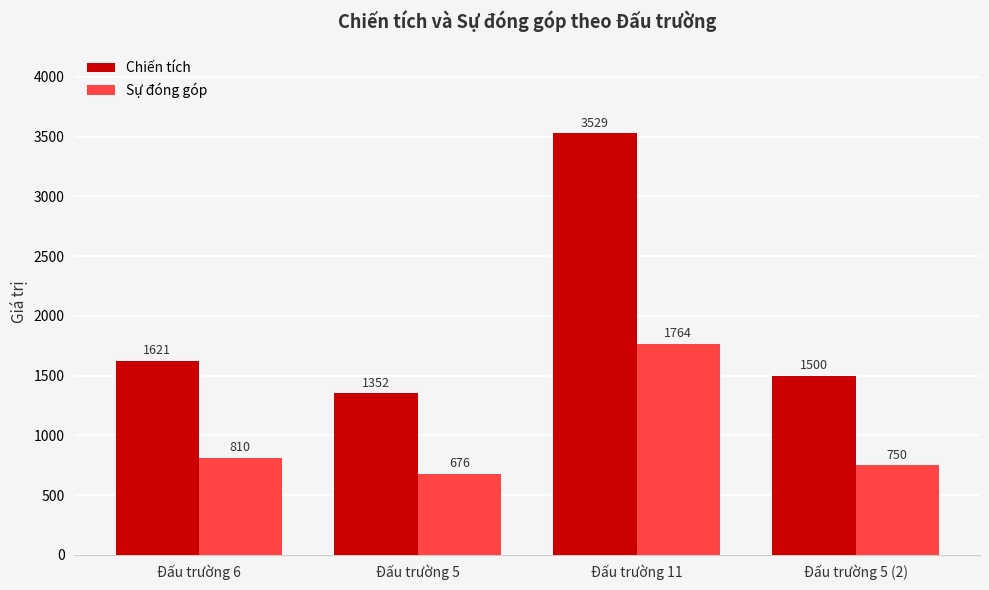

At which label does Sự đóng góp reach its minimum?

Đấu trường 5